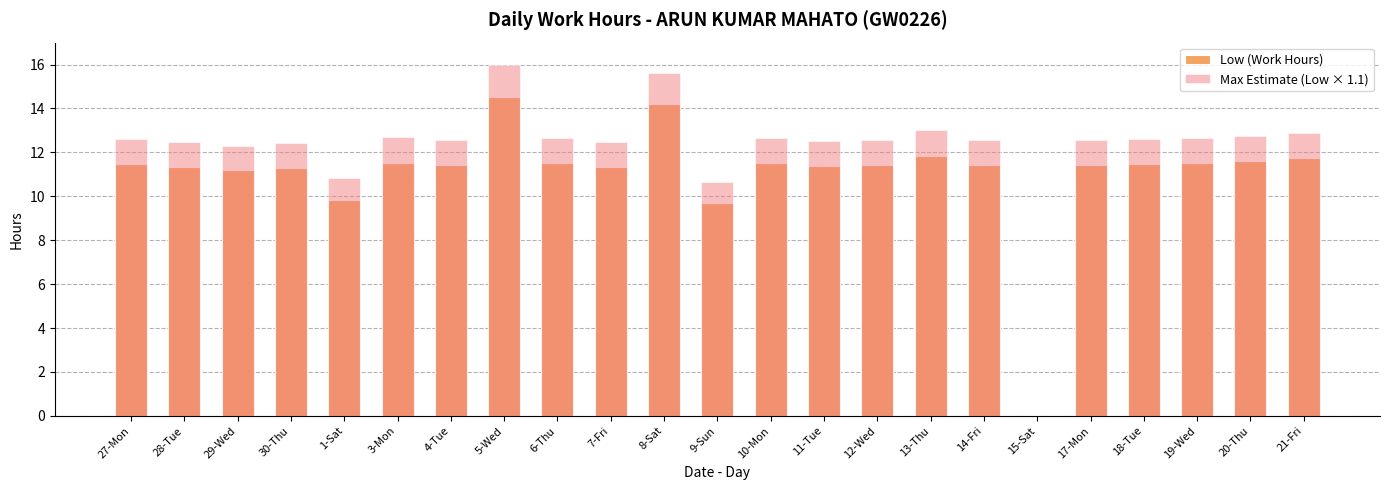

At which label is Low (Work Hours) closest to 7?

9-Sun